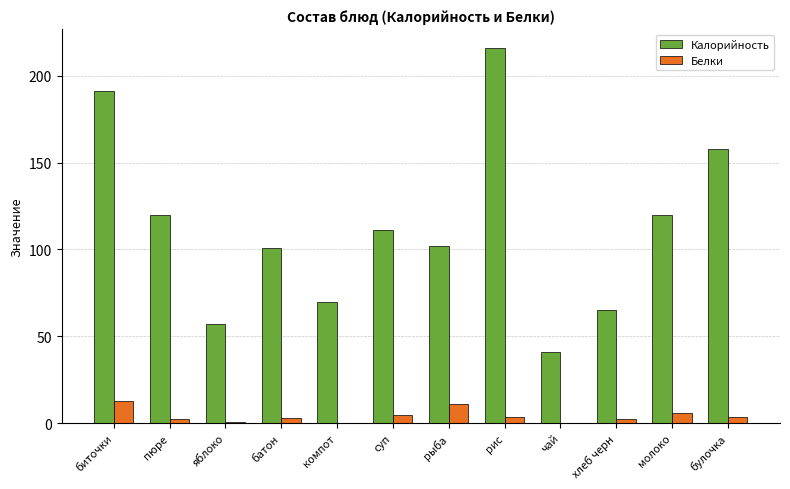

The value of Калорийность at пюре is 120.0. True or false?

True